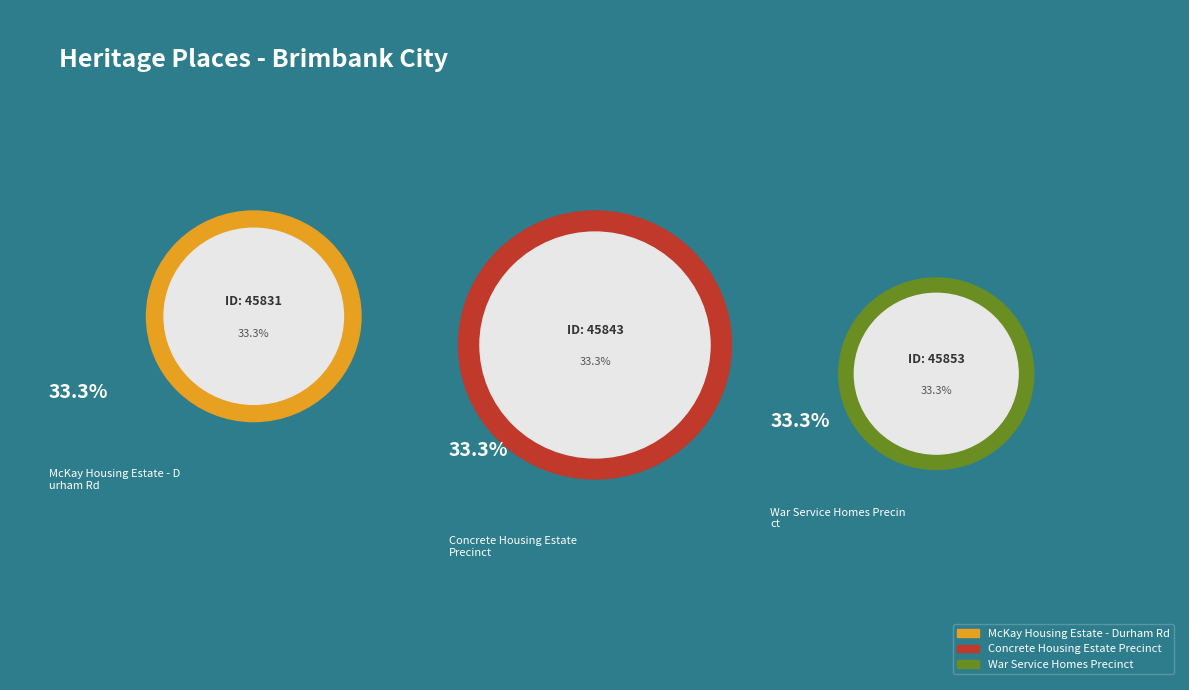

Which category has the smallest portion of the pie?

McKay Housing Estate - Durham Rd